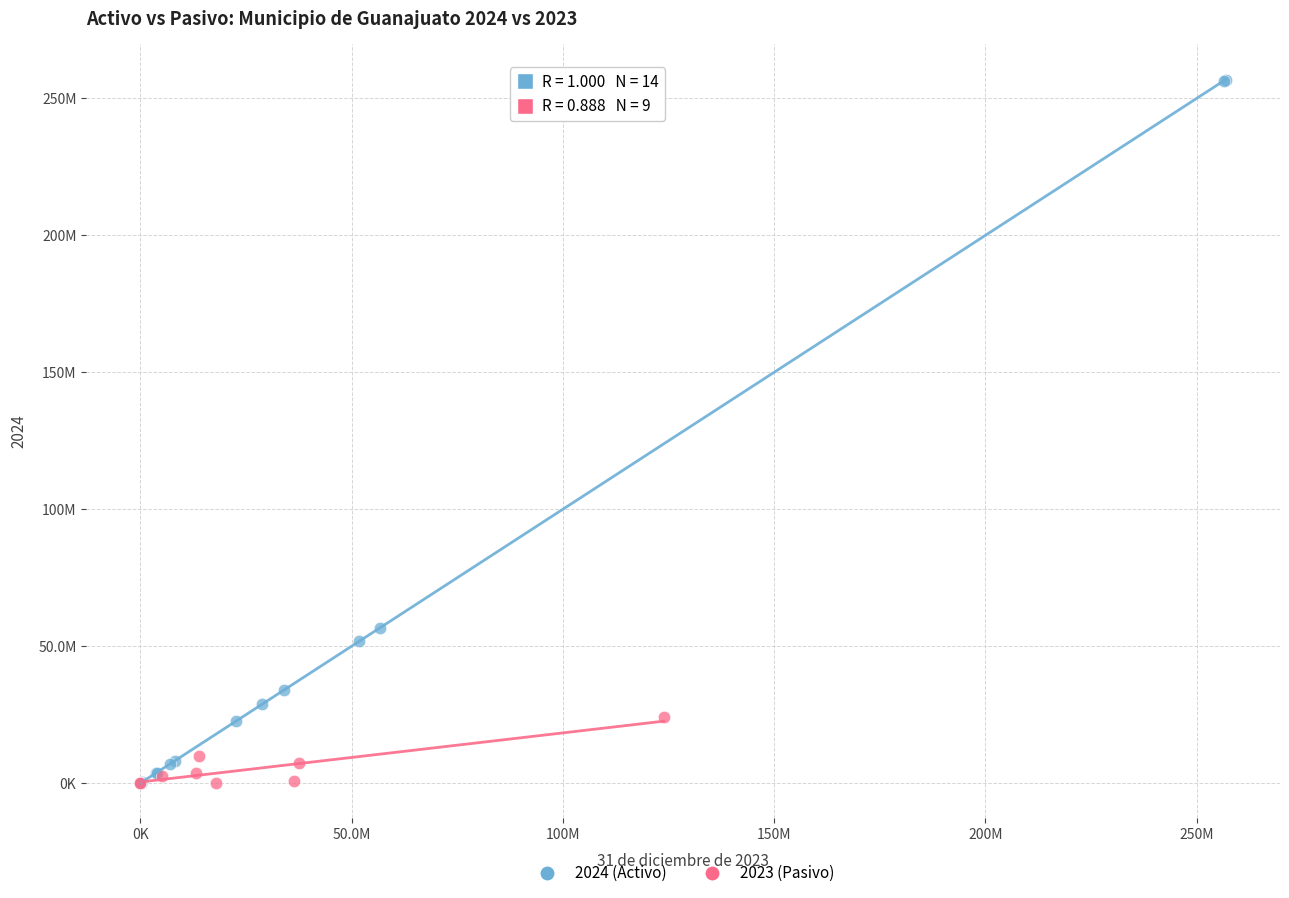

Which series has the widest spread of Y values?

2024 (Activo)